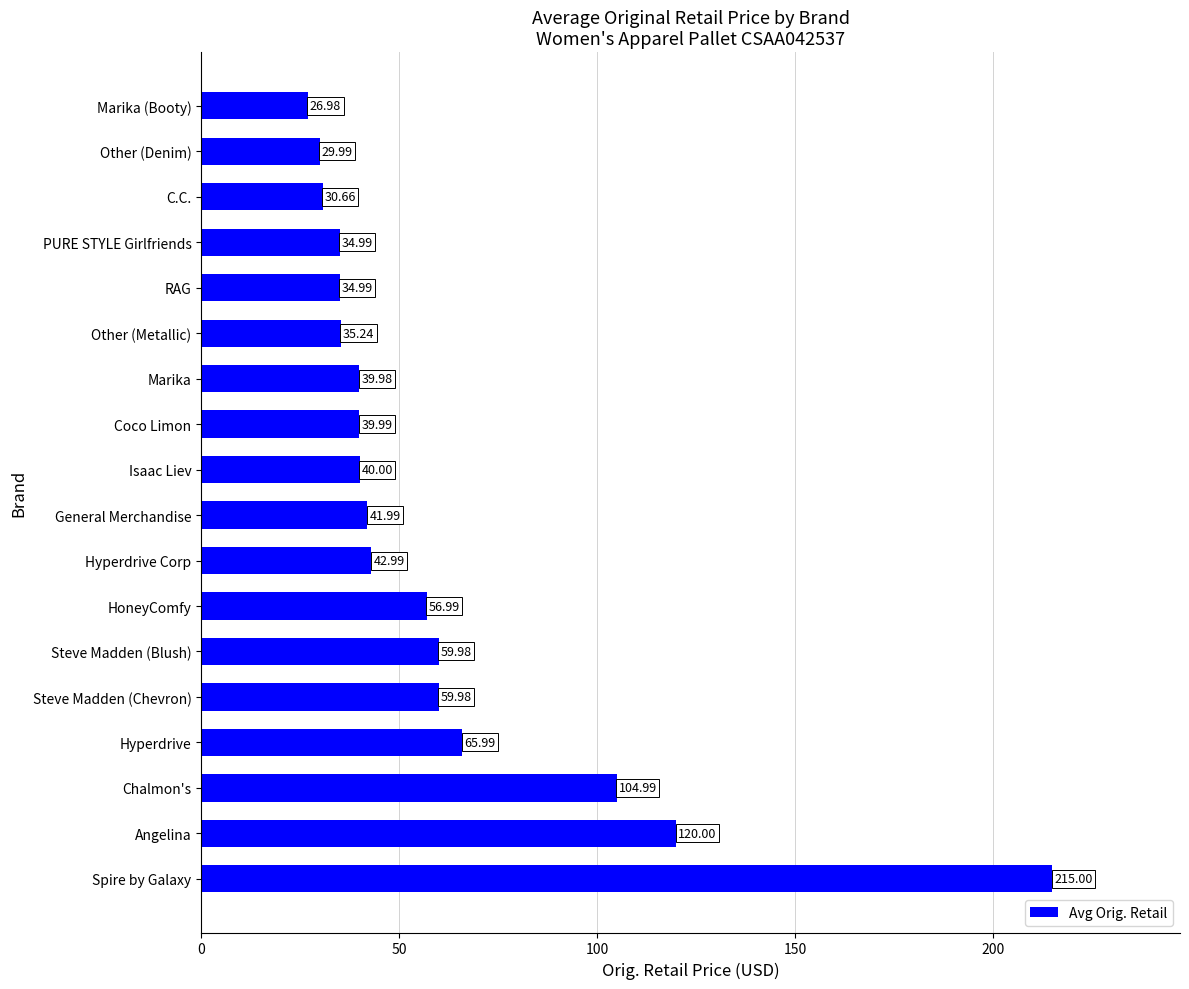

Where is the data nearest to the value 120?

Angelina